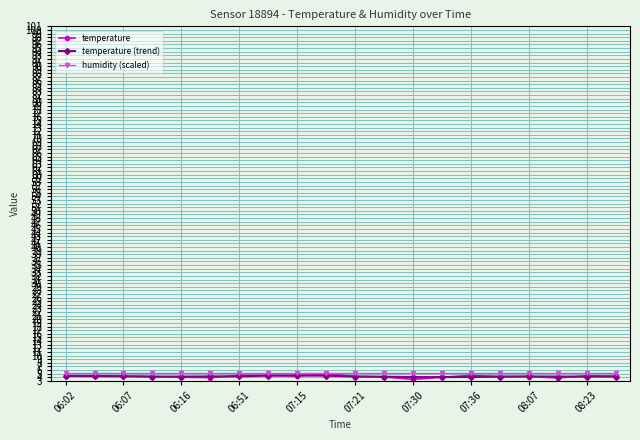

Which series has the largest range (max minus min)?

temperature